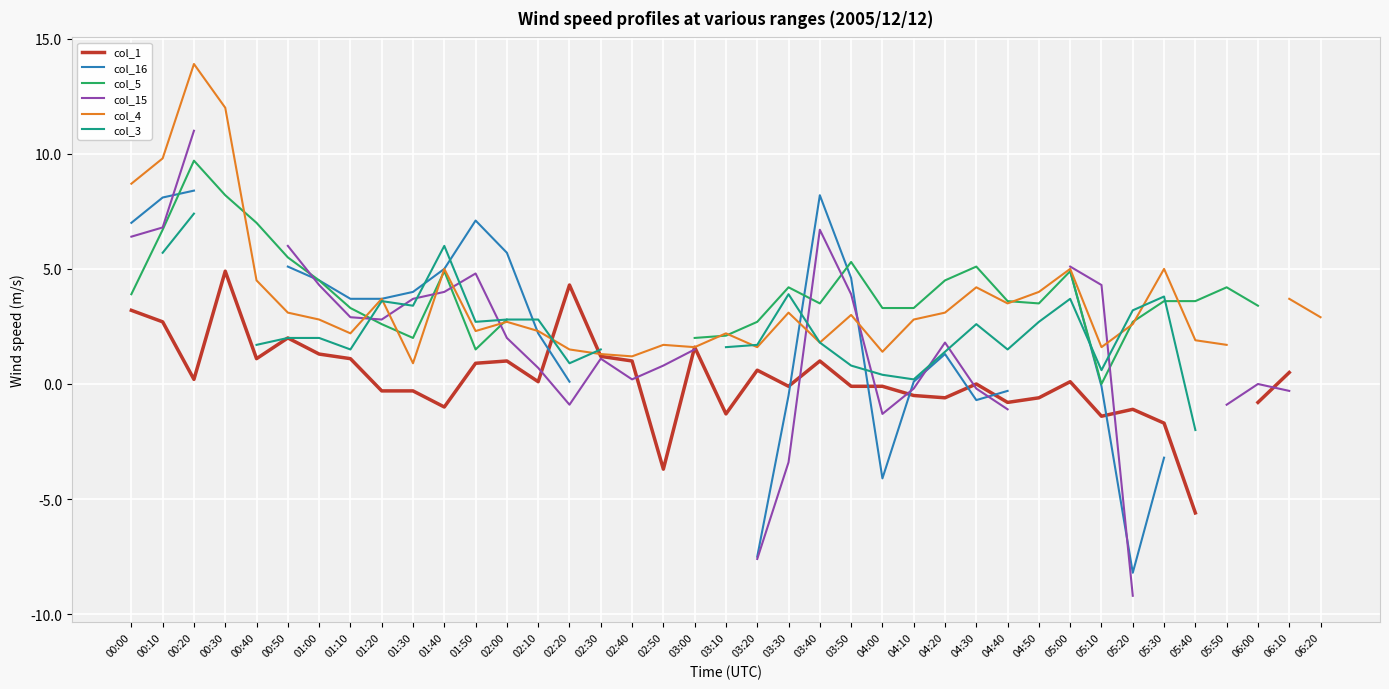

What is the label of the 11th point from the right?

04:40